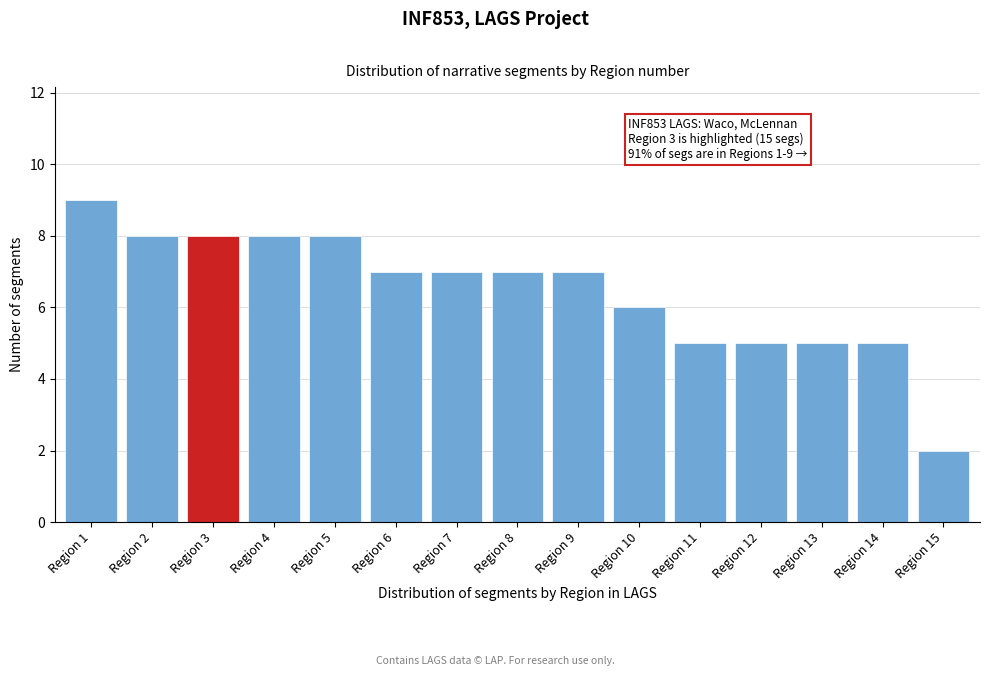

Reading left to right, what are all the values shown in this chart?

Region 1=9	Region 2=8	Region 3=8	Region 4=8	Region 5=8	Region 6=7	Region 7=7	Region 8=7	Region 9=7	Region 10=6	Region 11=5	Region 12=5	Region 13=5	Region 14=5	Region 15=2